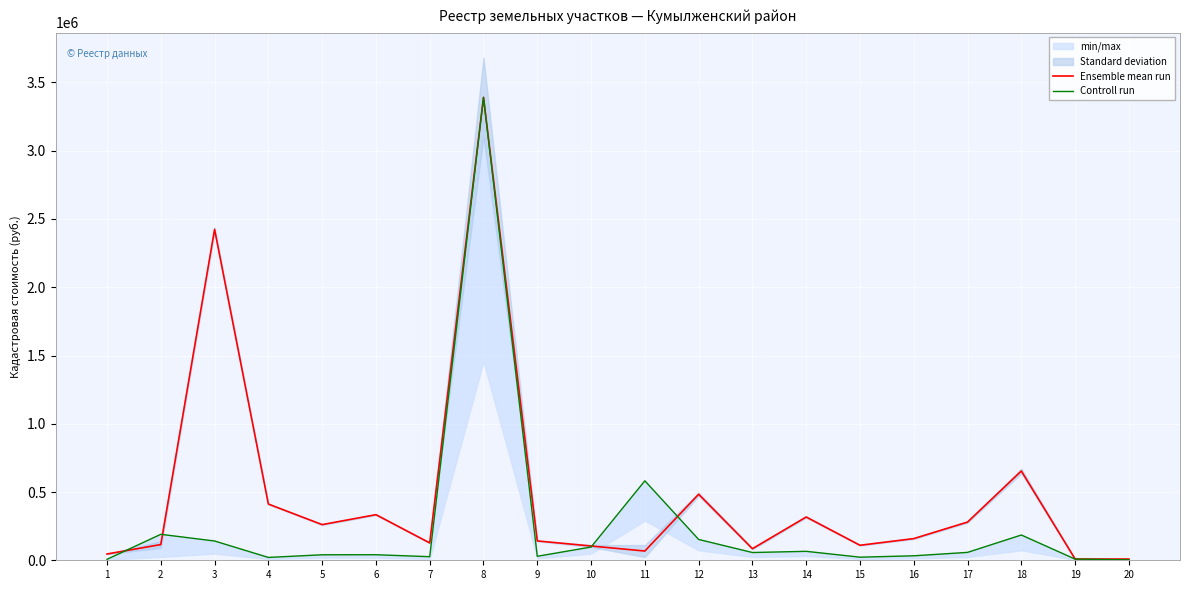

What is the value of the Controll run point at the 19th from the left?

8586.3